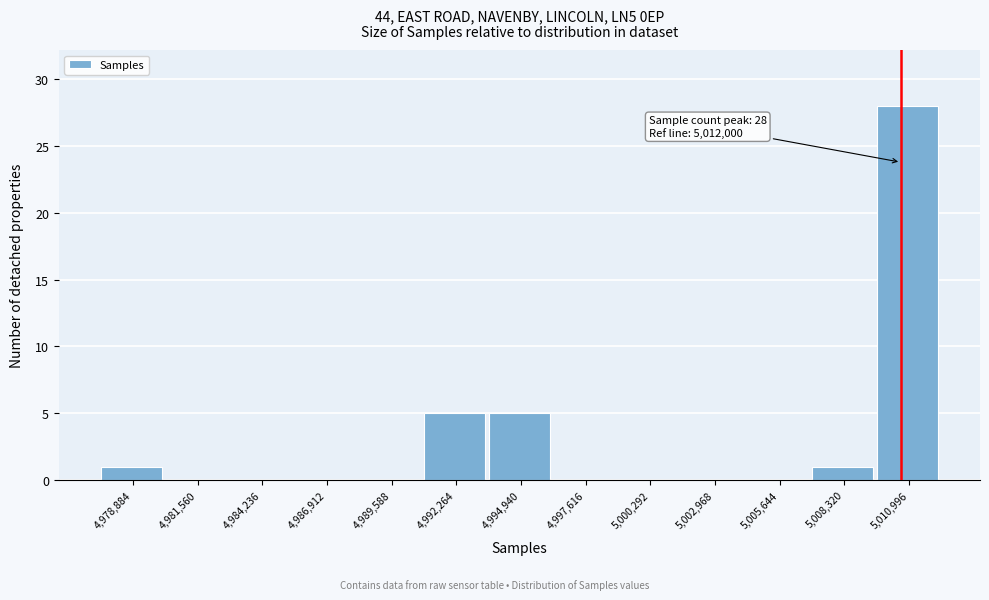

Reading left to right, list all the values displayed in this chart.

4,978,884=1	4,981,560=0	4,984,236=0	4,986,912=0	4,989,588=0	4,992,264=5	4,994,940=5	4,997,616=0	5,000,292=0	5,002,968=0	5,005,644=0	5,008,320=1	5,010,996=28